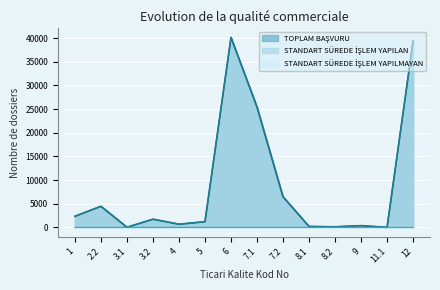

Where is STANDART SÜREDE İŞLEM YAPILMAYAN nearest to the value 3?

6